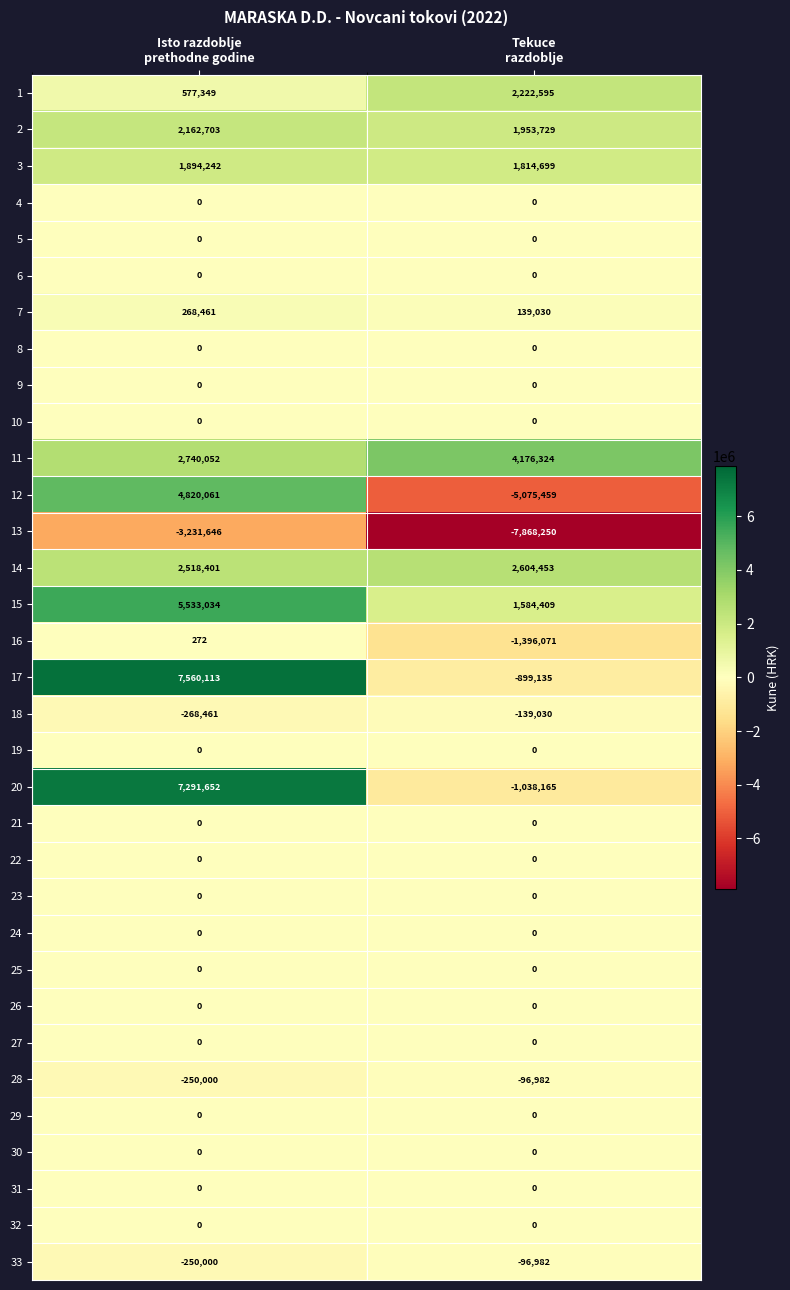

What is the greatest value displayed?

7560113